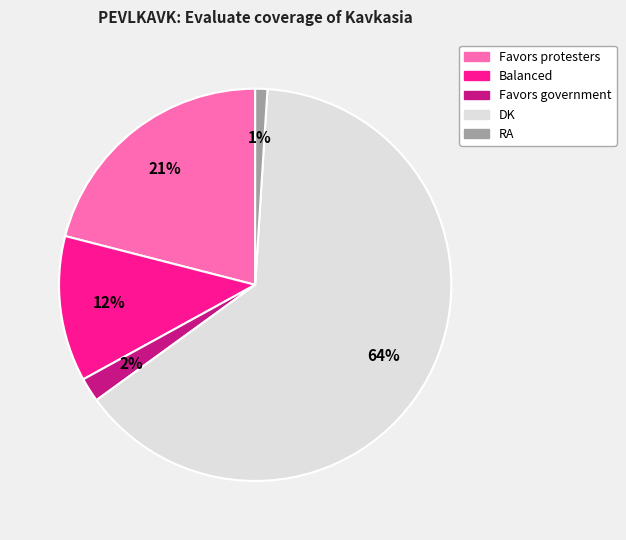

To the nearest percent, what portion does Balanced represent?

12%